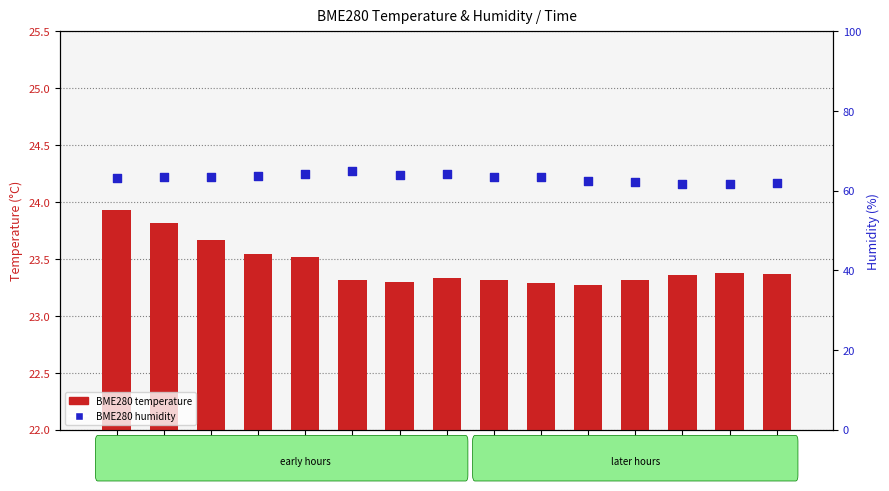

Which series contains the lowest Y value?

BME280 temperature